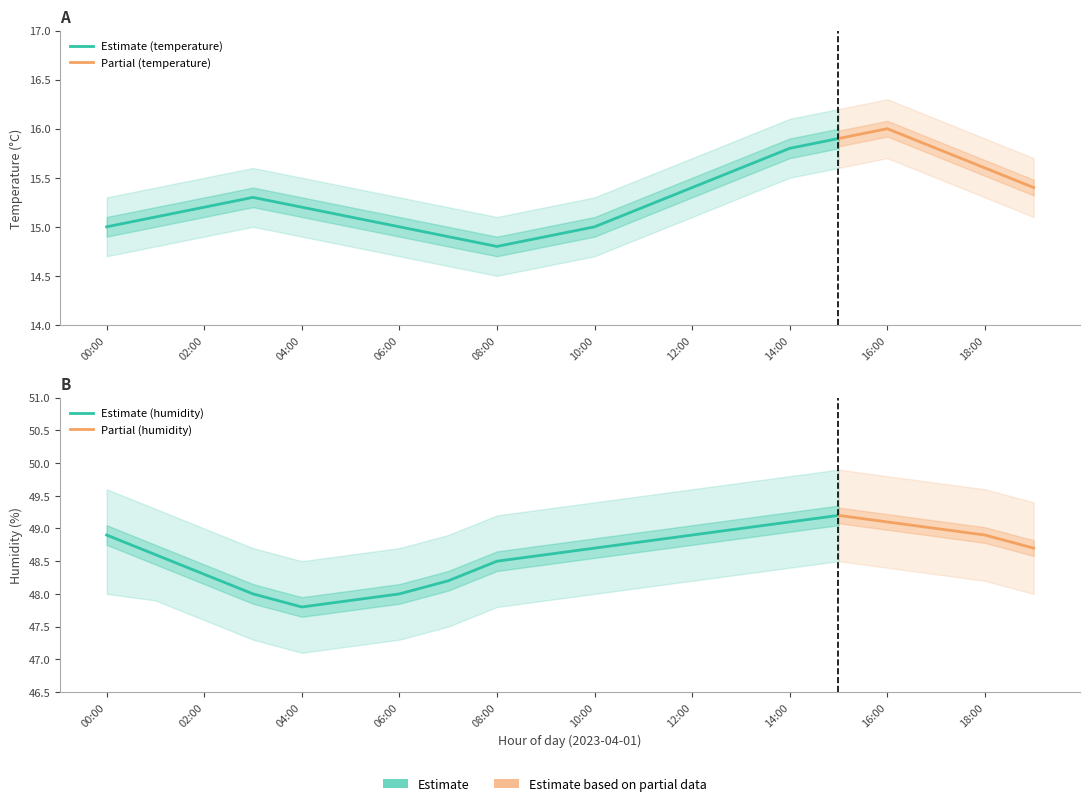

At 06:00, list the series in order from smallest to largest.

temperature_lower, temperature, temperature_upper, humidity_lower, humidity, humidity_upper